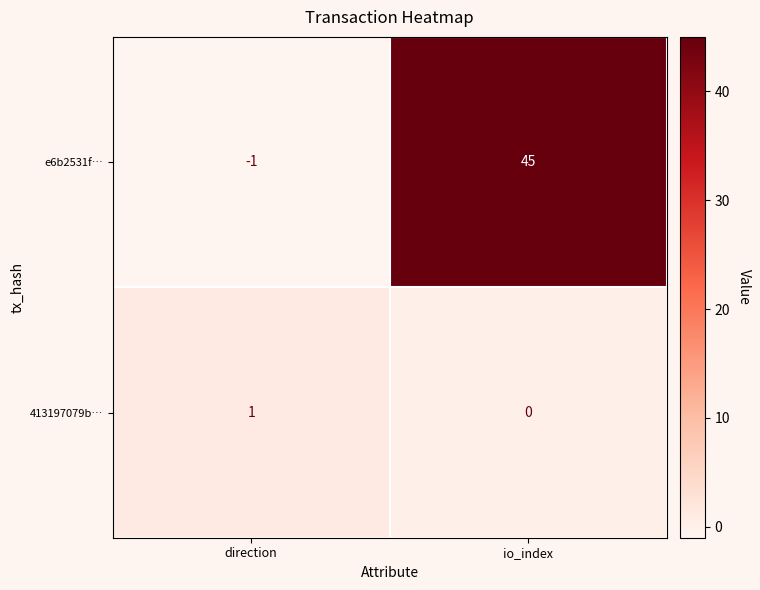

What is the sum of all e6b2531f… values?

44